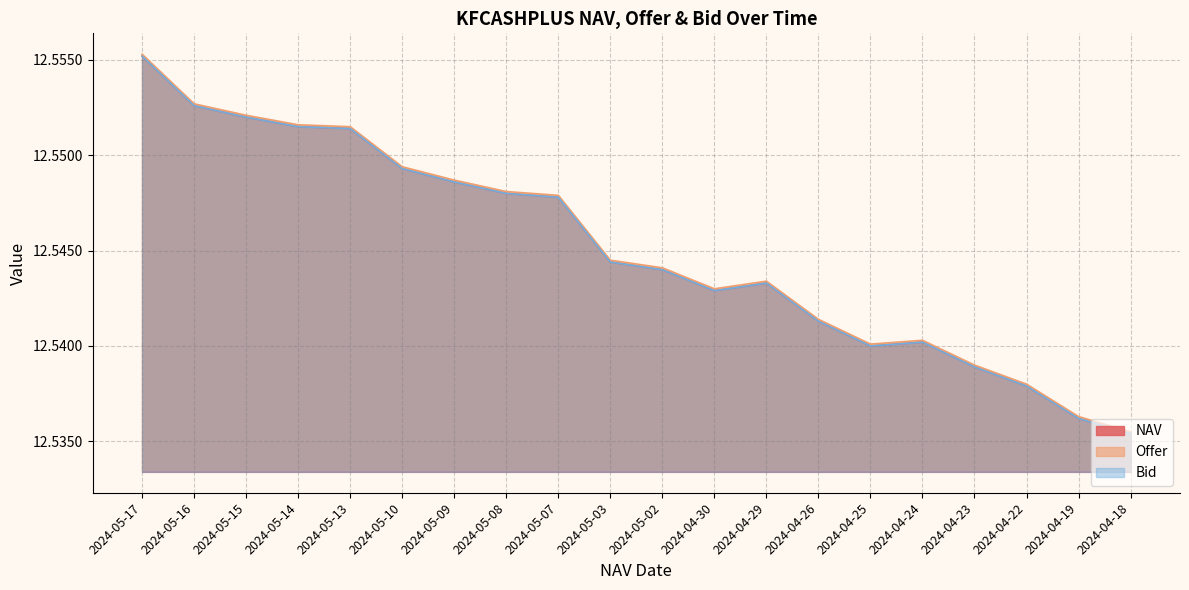

The Bid series shows 17.6 at 2024-05-17. True or false?

False